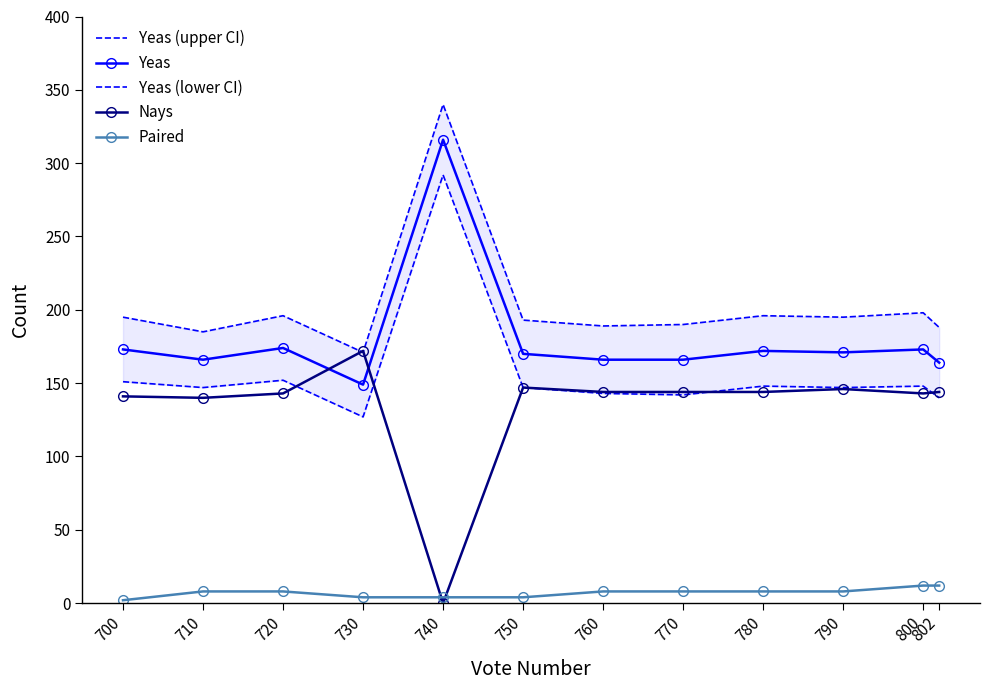

What is the sum of all Yeas values?

2160